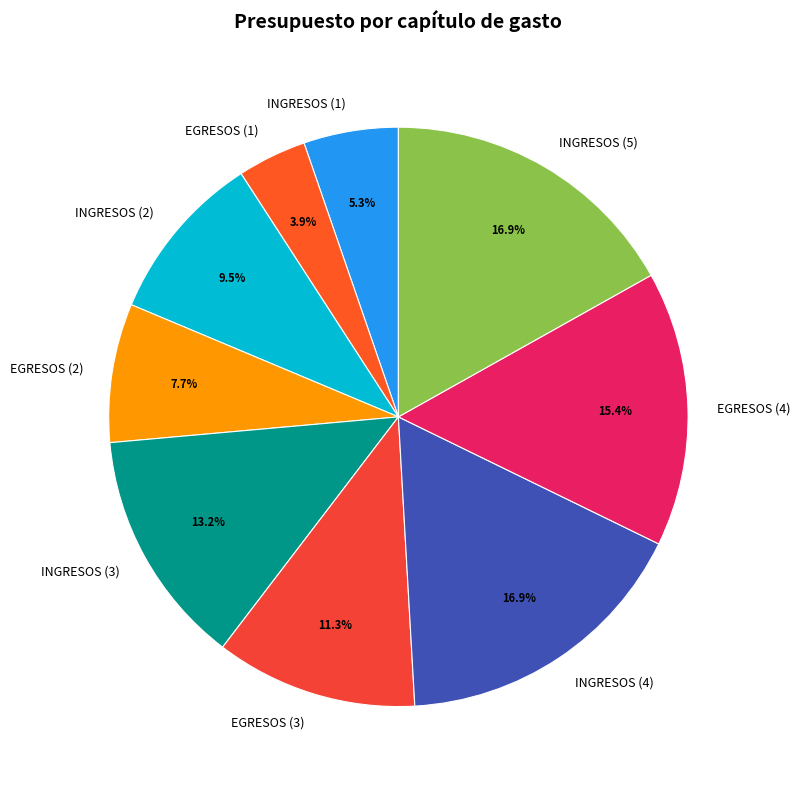

Approximately how many times larger is the value at EGRESOS (3) compared to INGRESOS (1)?

2.1